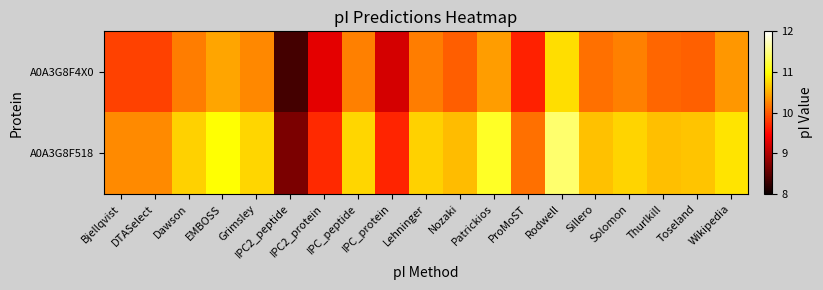

Between DTASelect and Sillero, which is larger?

Sillero